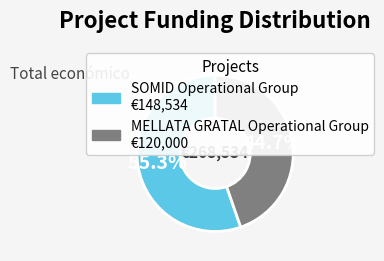

To the nearest percent, what is the difference between the SOMID Operational Group and MELLATA GRATAL Operational Group slice percentages?

11%